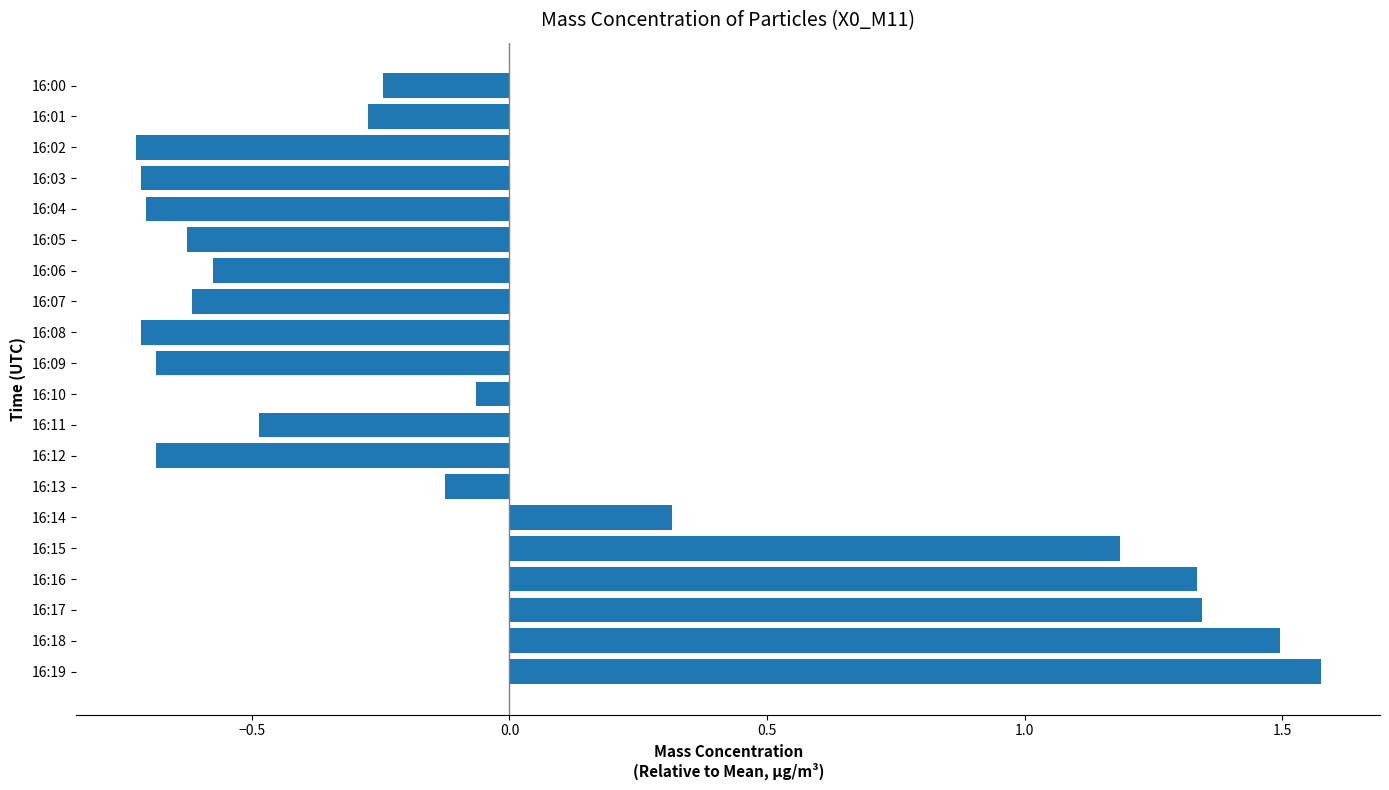

Are the bars horizontal?

Yes